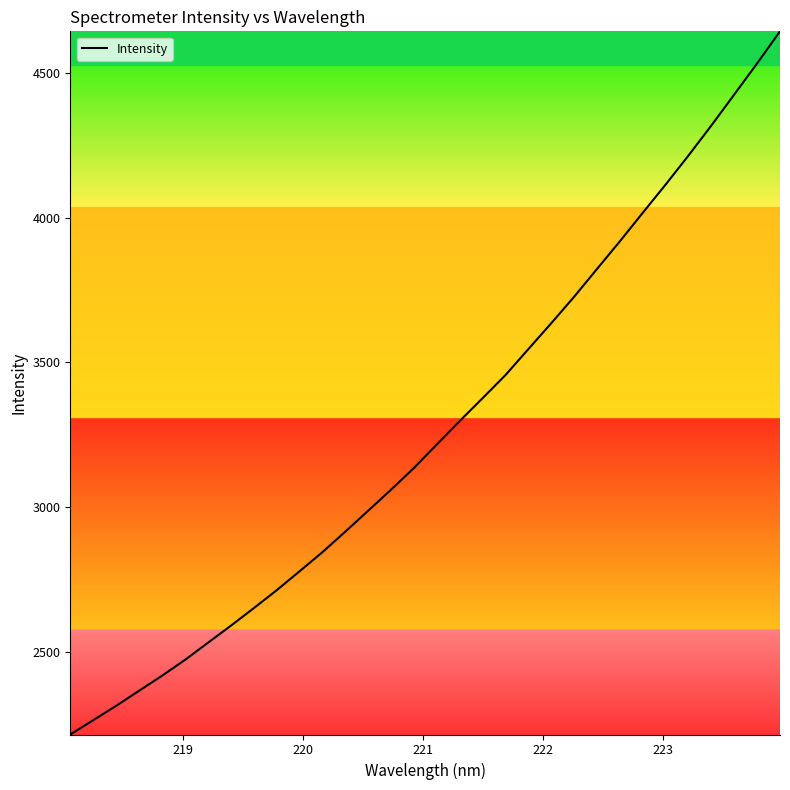

What is the difference between the maximum and minimum values?

2432.4